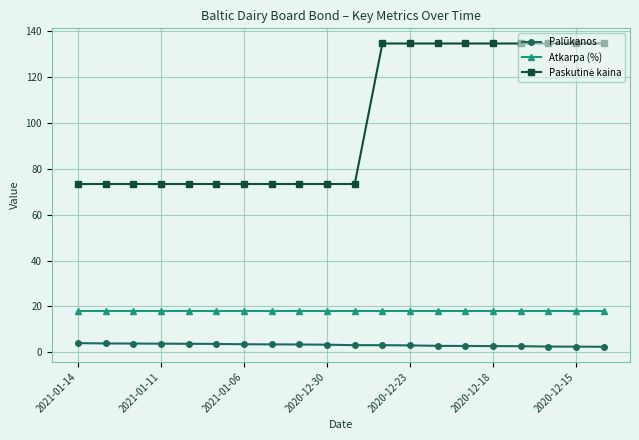

True or false: Atkarpa (%) and Palūkanos intersect in this chart.

False